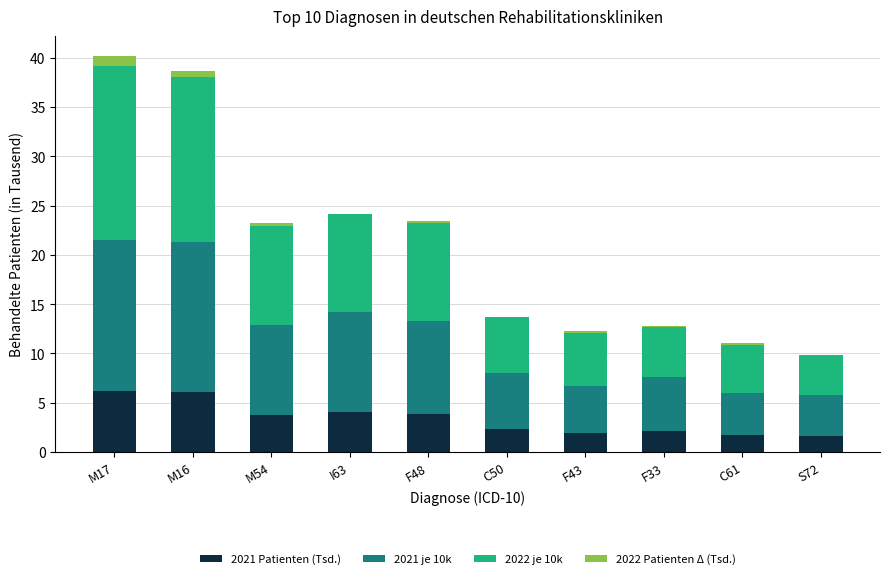

Reading left to right, transcribe all the data shown in this chart.

2021 Patienten (Tsd.): M17=6.2	M16=6.1	M54=3.7	I63=4.1	F48=3.8	C50=2.3	F43=1.9	F33=2.2	C61=1.7	S72=1.7
2021 je 10k: M17=15.3	M16=15.2	M54=9.2	I63=10.1	F48=9.5	C50=5.7	F43=4.8	F33=5.4	C61=4.3	S72=4.1
2022 je 10k: M17=17.7	M16=16.7	M54=10.0	I63=10.0	F48=9.9	C50=5.7	F43=5.3	F33=5.2	C61=4.8	S72=4.1
2022 Patienten Δ (Tsd.): M17=1.0	M16=0.6	M54=0.3	I63=-0.0	F48=0.2	C50=0.0	F43=0.2	F33=-0.1	C61=0.2	S72=-0.0